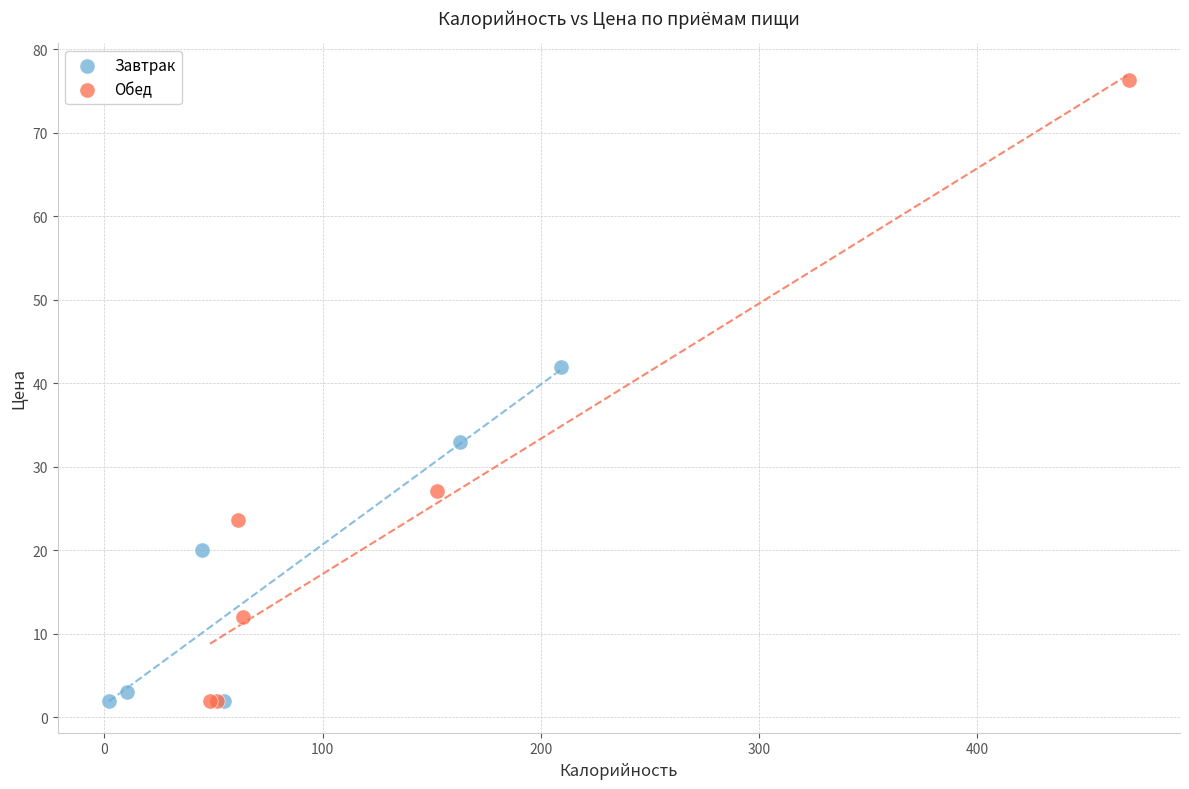

Which series reaches the maximum Y coordinate?

Обед